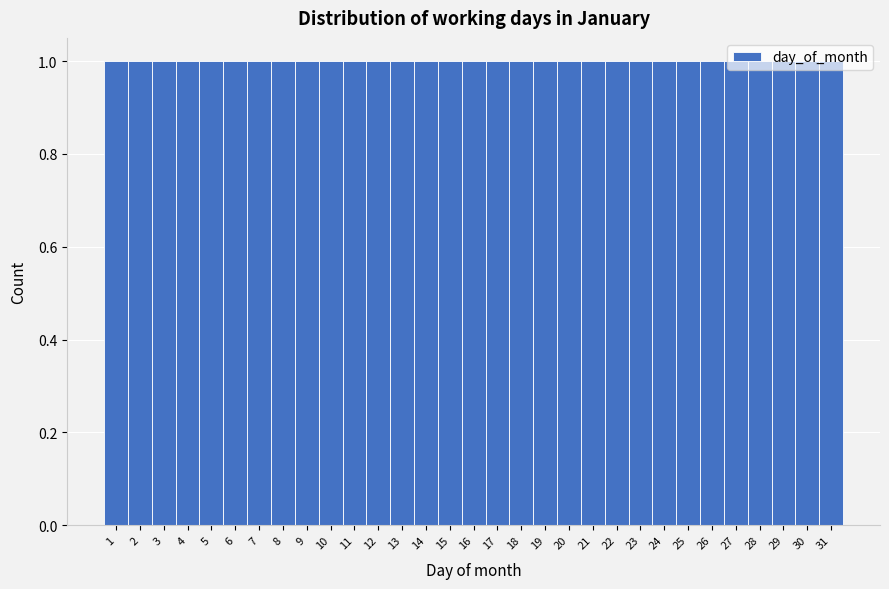

Reading left to right, transcribe this chart: for each bar, give the range it covers on the x-axis and its height. The values are not printed on the chart, so give them approximately, as read against the axis.

0.5 to 1.5: 1
1.5 to 2.5: 1
2.5 to 3.5: 1
3.5 to 4.5: 1
4.5 to 5.5: 1
5.5 to 6.5: 1
6.5 to 7.5: 1
7.5 to 8.5: 1
8.5 to 9.5: 1
9.5 to 10.5: 1
10.5 to 11.5: 1
11.5 to 12.5: 1
12.5 to 13.5: 1
13.5 to 14.5: 1
14.5 to 15.5: 1
15.5 to 16.5: 1
16.5 to 17.5: 1
17.5 to 18.5: 1
18.5 to 19.5: 1
19.5 to 20.5: 1
20.5 to 21.5: 1
21.5 to 22.5: 1
22.5 to 23.5: 1
23.5 to 24.5: 1
24.5 to 25.5: 1
25.5 to 26.5: 1
26.5 to 27.5: 1
27.5 to 28.5: 1
28.5 to 29.5: 1
29.5 to 30.5: 1
30.5 to 31.5: 1